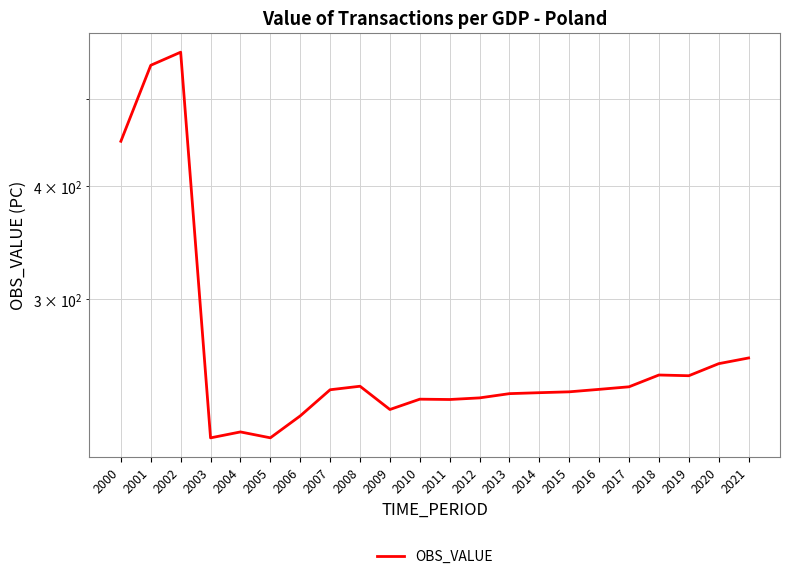

What is the smallest value displayed?

210.9